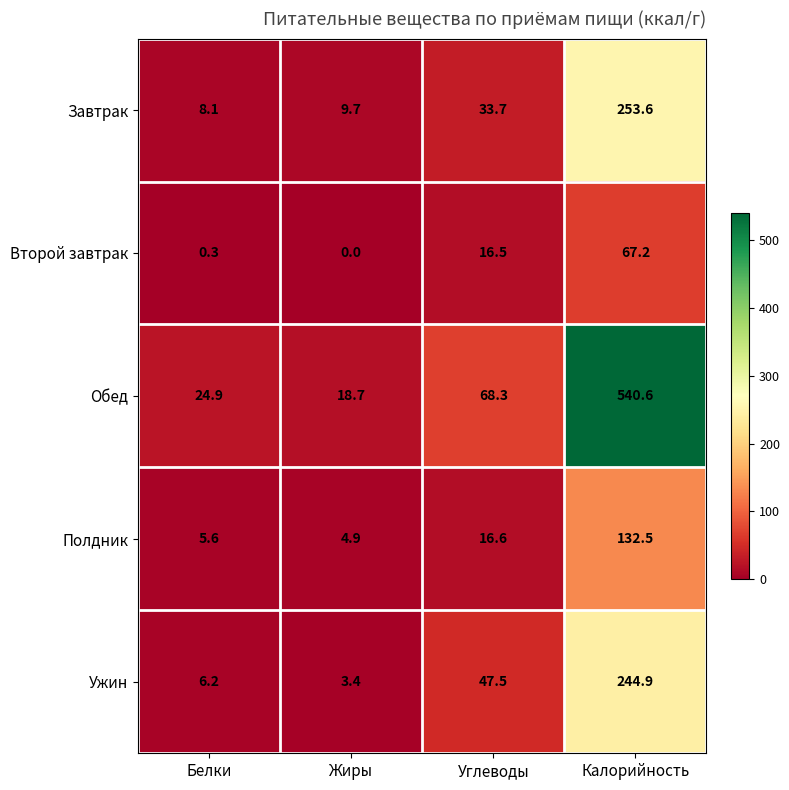

What is the approximate value of Завтрак at Углеводы?

33.7